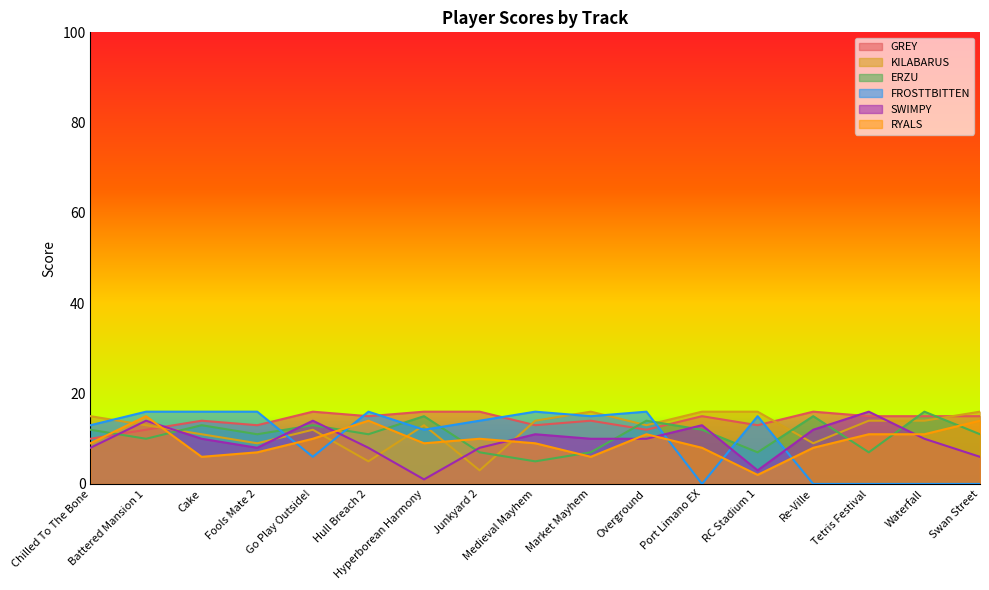

Reading left to right, what are all the values shown in this chart?

GREY: Chilled To The Bone=10	Battered Mansion 1=12	Cake=14	Fools Mate 2=13	Go Play Outside!=16	Hull Breach 2=15	Hyperborean Harmony=16	Junkyard 2=16	Medieval Mayhem=13	Market Mayhem=14	Overground=12	Port Limano EX=15	RC Stadium 1=13	Re-Ville=16	Tetris Festival=15	Waterfall=15	Swan Street=15
KILABARUS: Chilled To The Bone=15	Battered Mansion 1=13	Cake=11	Fools Mate 2=9	Go Play Outside!=12	Hull Breach 2=5	Hyperborean Harmony=13	Junkyard 2=3	Medieval Mayhem=14	Market Mayhem=16	Overground=13	Port Limano EX=16	RC Stadium 1=16	Re-Ville=9	Tetris Festival=14	Waterfall=14	Swan Street=16
ERZU: Chilled To The Bone=12	Battered Mansion 1=10	Cake=13	Fools Mate 2=11	Go Play Outside!=13	Hull Breach 2=11	Hyperborean Harmony=15	Junkyard 2=7	Medieval Mayhem=5	Market Mayhem=7	Overground=14	Port Limano EX=12	RC Stadium 1=7	Re-Ville=15	Tetris Festival=7	Waterfall=16	Swan Street=11
FROSTTBITTEN: Chilled To The Bone=13	Battered Mansion 1=16	Cake=16	Fools Mate 2=16	Go Play Outside!=6	Hull Breach 2=16	Hyperborean Harmony=12	Junkyard 2=14	Medieval Mayhem=16	Market Mayhem=15	Overground=16	Port Limano EX=0	RC Stadium 1=15	Re-Ville=0	Tetris Festival=0	Waterfall=0	Swan Street=0
SWIMPY: Chilled To The Bone=8	Battered Mansion 1=14	Cake=10	Fools Mate 2=8	Go Play Outside!=14	Hull Breach 2=8	Hyperborean Harmony=1	Junkyard 2=8	Medieval Mayhem=11	Market Mayhem=10	Overground=10	Port Limano EX=13	RC Stadium 1=3	Re-Ville=12	Tetris Festival=16	Waterfall=10	Swan Street=6
RYALS: Chilled To The Bone=9	Battered Mansion 1=15	Cake=6	Fools Mate 2=7	Go Play Outside!=10	Hull Breach 2=14	Hyperborean Harmony=9	Junkyard 2=10	Medieval Mayhem=9	Market Mayhem=6	Overground=11	Port Limano EX=8	RC Stadium 1=2	Re-Ville=8	Tetris Festival=11	Waterfall=11	Swan Street=14